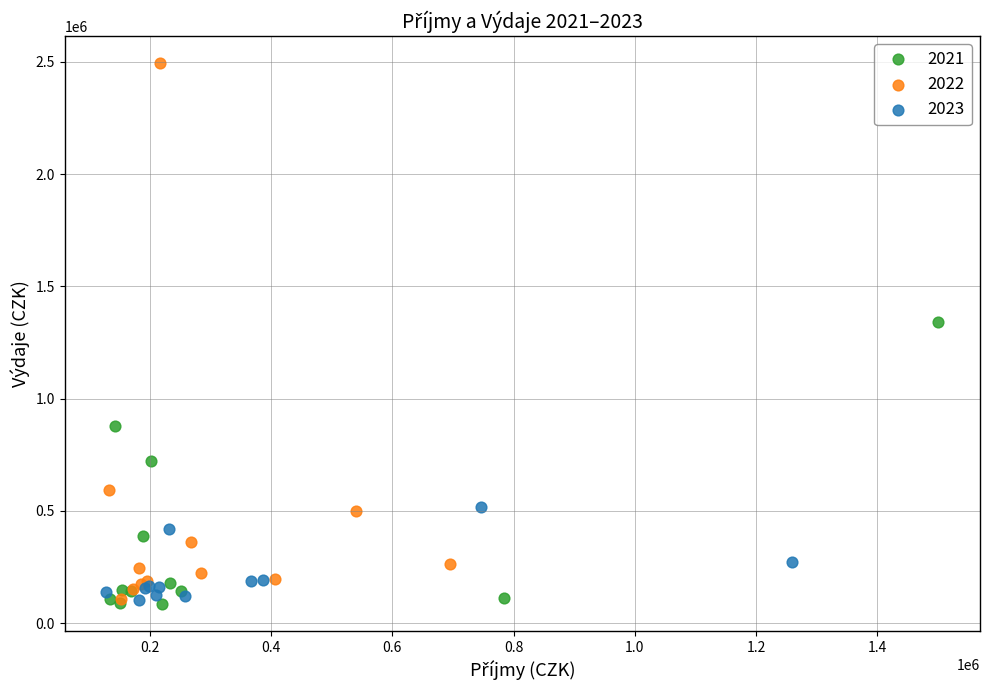

Which series has the largest Y range (max minus min)?

2022